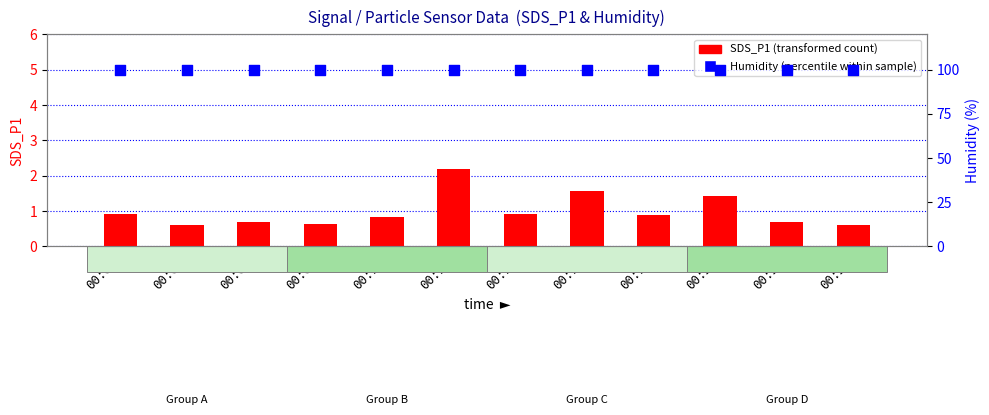

At how many categories does at least one series exceed 36?

12